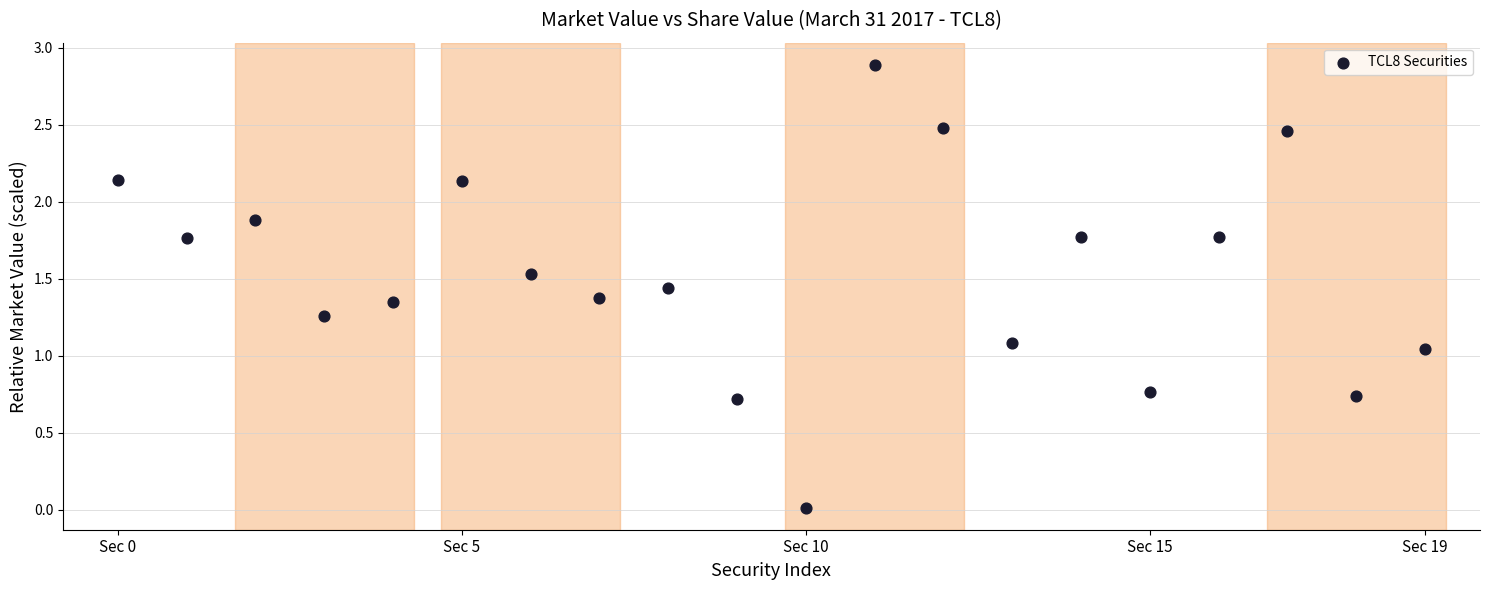

What is the range of Y values (max minus min)?

2.9